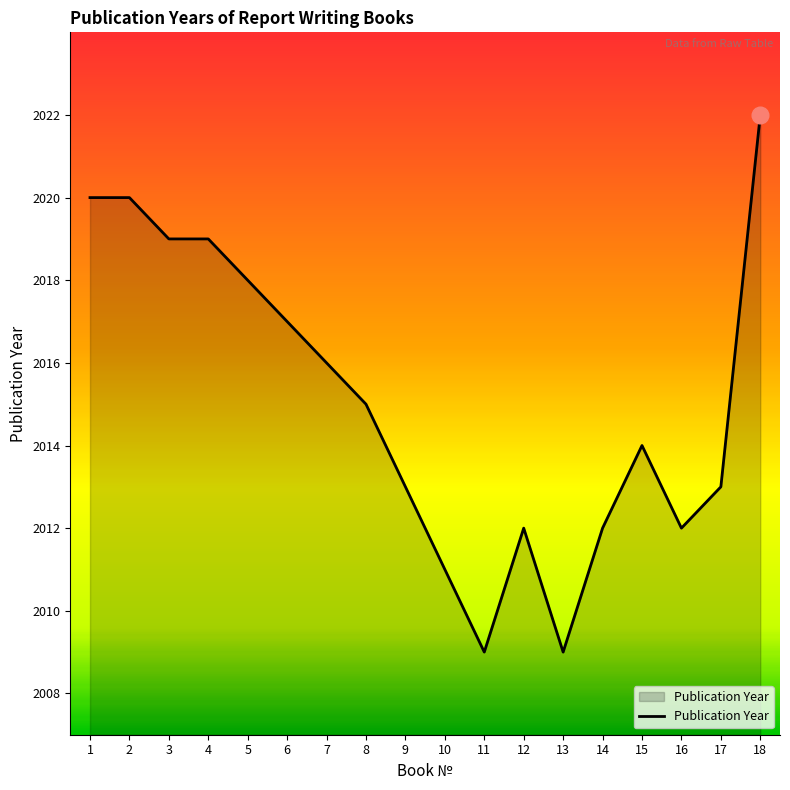

Reading left to right, transcribe all the data shown in this chart.

1=2020	2=2020	3=2019	4=2019	5=2018	6=2017	7=2016	8=2015	9=2013	10=2011	11=2009	12=2012	13=2009	14=2012	15=2014	16=2012	17=2013	18=2022